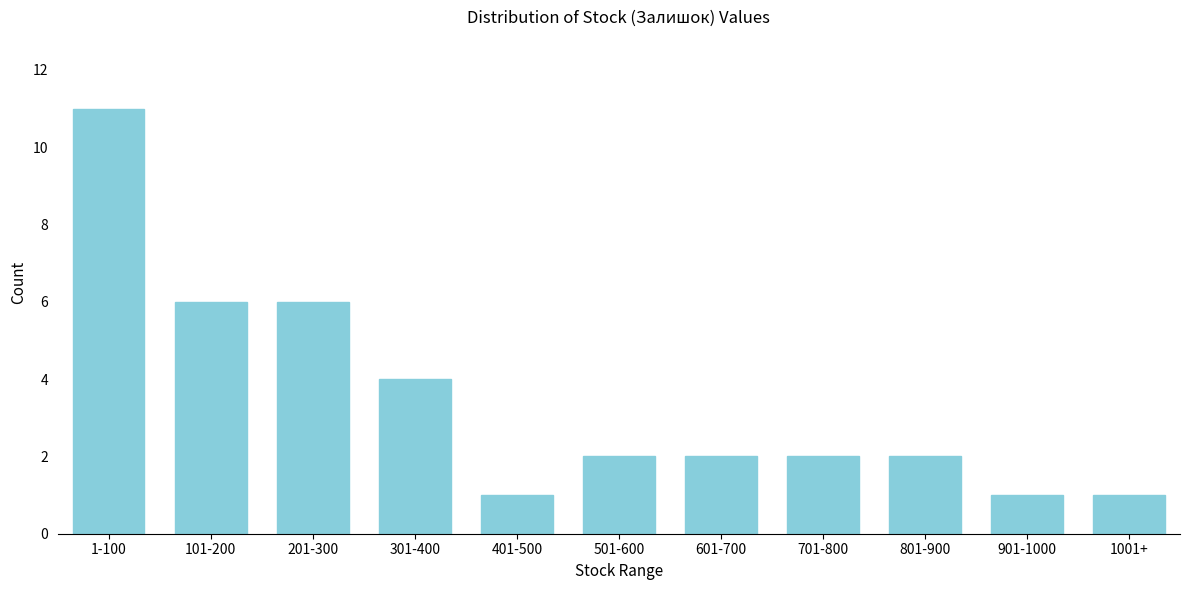

Reading left to right, list all the values displayed in this chart.

1-100=11	101-200=6	201-300=6	301-400=4	401-500=1	501-600=2	601-700=2	701-800=2	801-900=2	901-1000=1	1001+=1